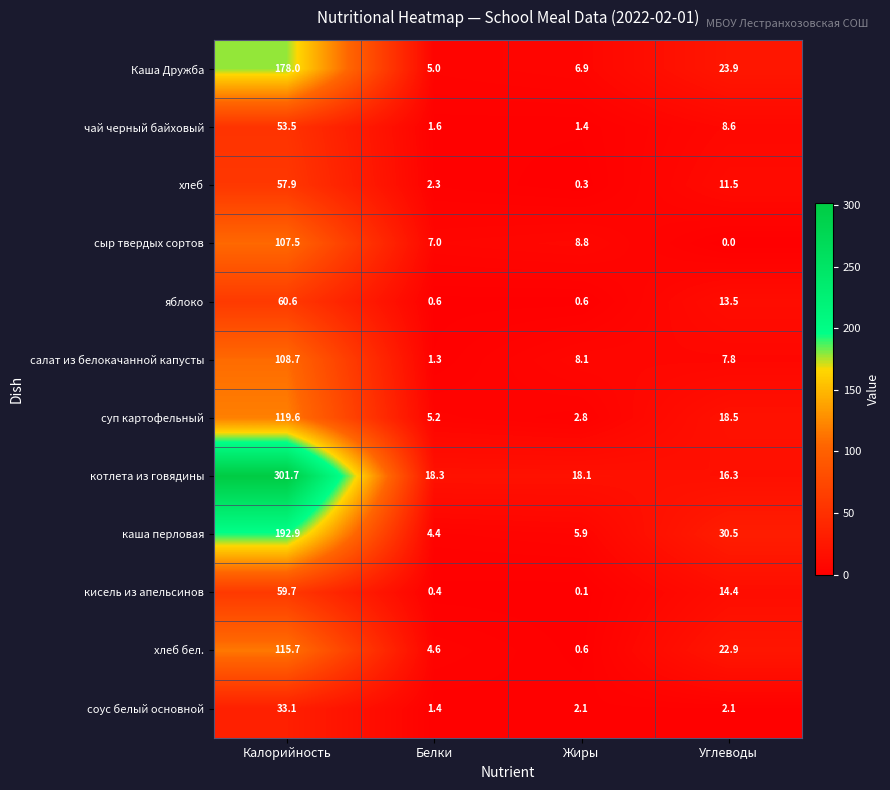

The котлета из говядины series shows 30.5 at Жиры. True or false?

False